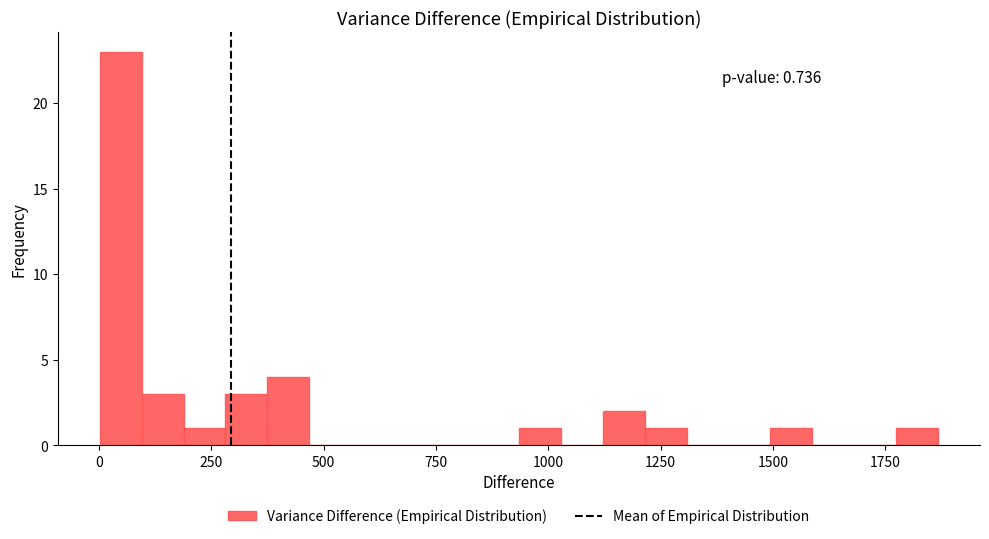

Read against the x-axis, roughly where is the centre of the tallest bar?

50